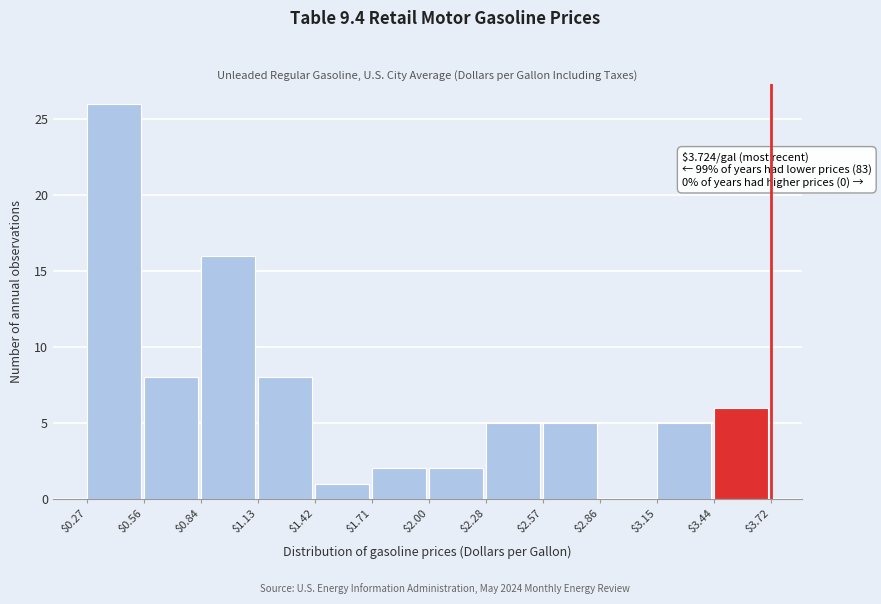

Over which range of the x-axis is the bar tallest?

$0.27 to $0.56